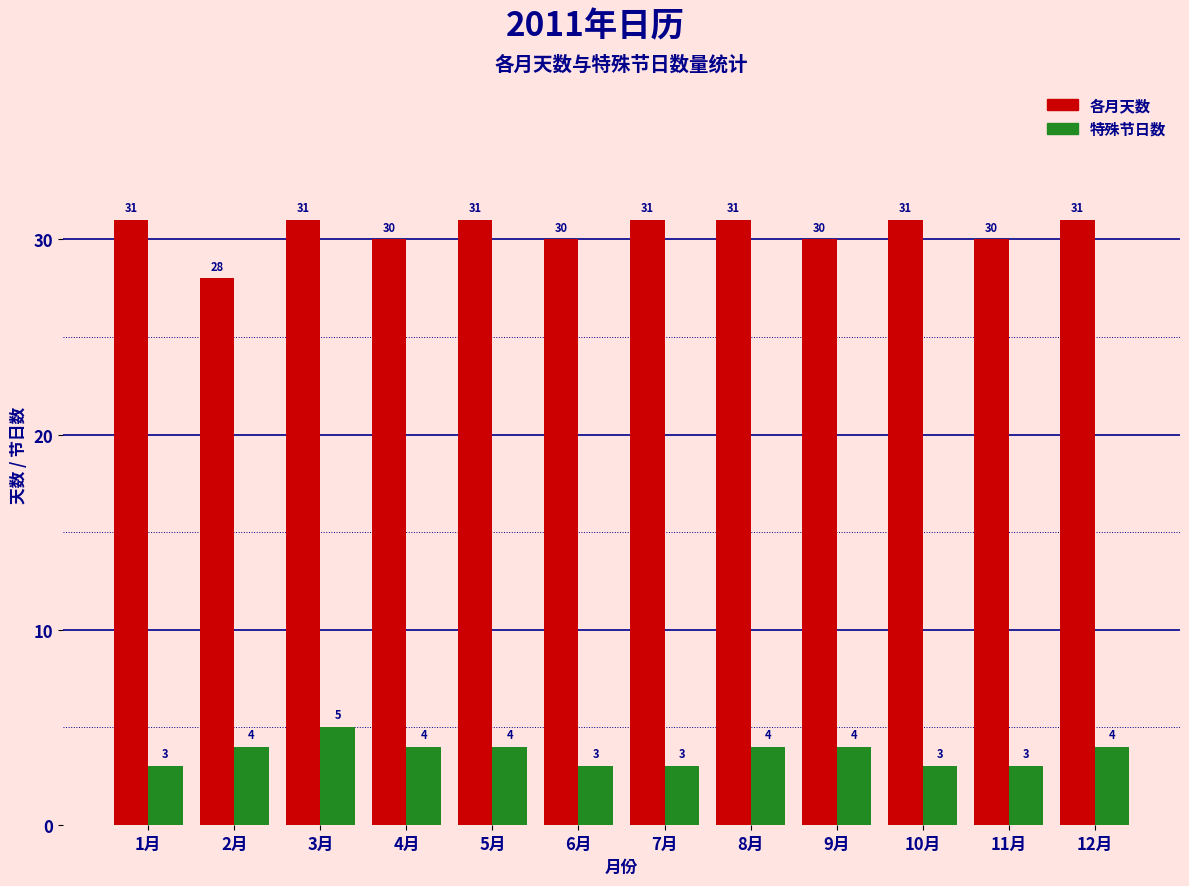

At which category is the sum across all series the highest?

3月